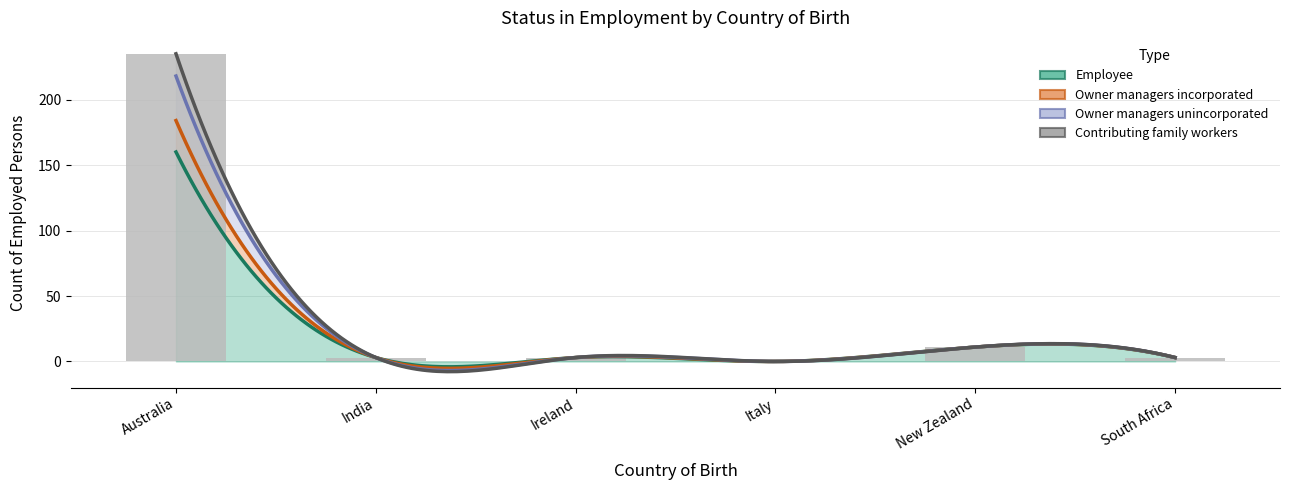

Rank the series at Italy from lowest to highest value.

Employee, Owner managers incorporated, Owner managers unincorporated, Contributing family workers